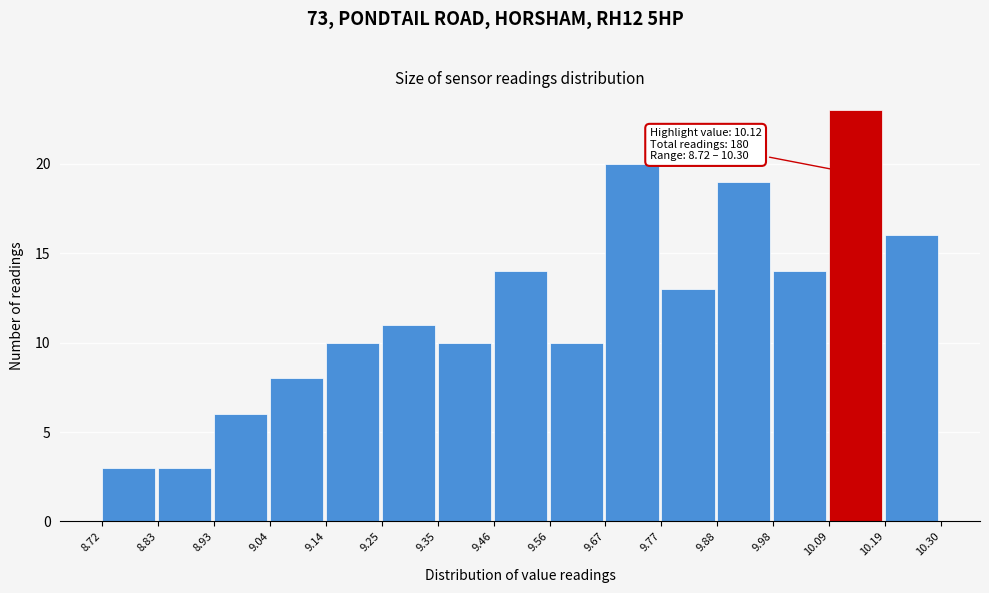

Over which range of the x-axis is the bar tallest?

10.09 to 10.19